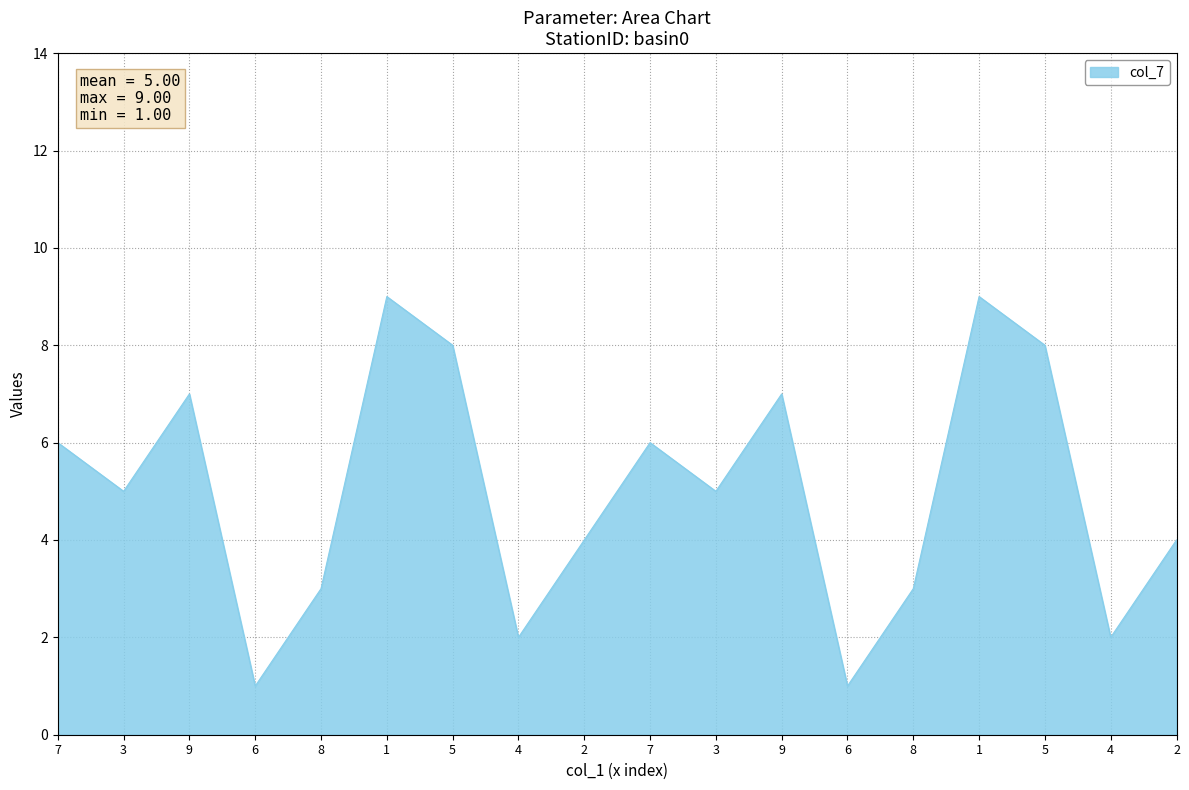

How many lines are shown in the chart?

1